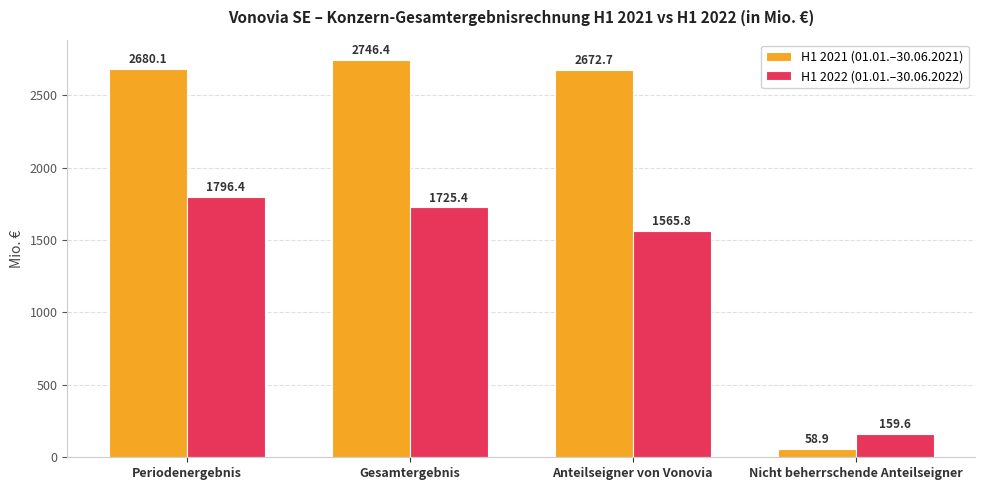

Reading right to left, what are all the values shown in this chart?

H1 2021 (01.01.–30.06.2021): Nicht beherrschende Anteilseigner=58.9	Anteilseigner von Vonovia=2672.7	Gesamtergebnis=2746.4	Periodenergebnis=2680.1
H1 2022 (01.01.–30.06.2022): Nicht beherrschende Anteilseigner=159.6	Anteilseigner von Vonovia=1565.8	Gesamtergebnis=1725.4	Periodenergebnis=1796.4